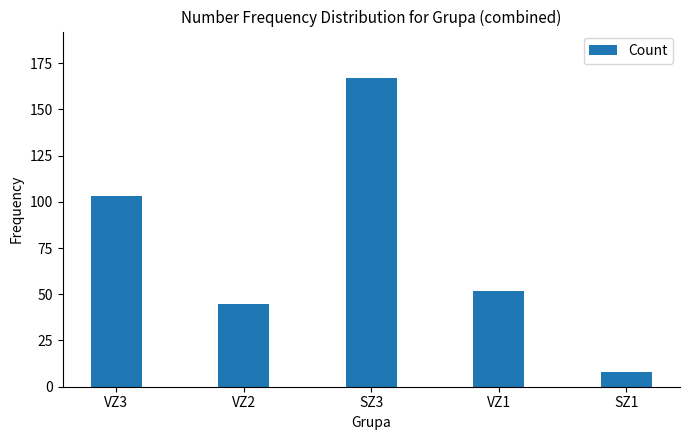

Does the chart contain any negative values?

No